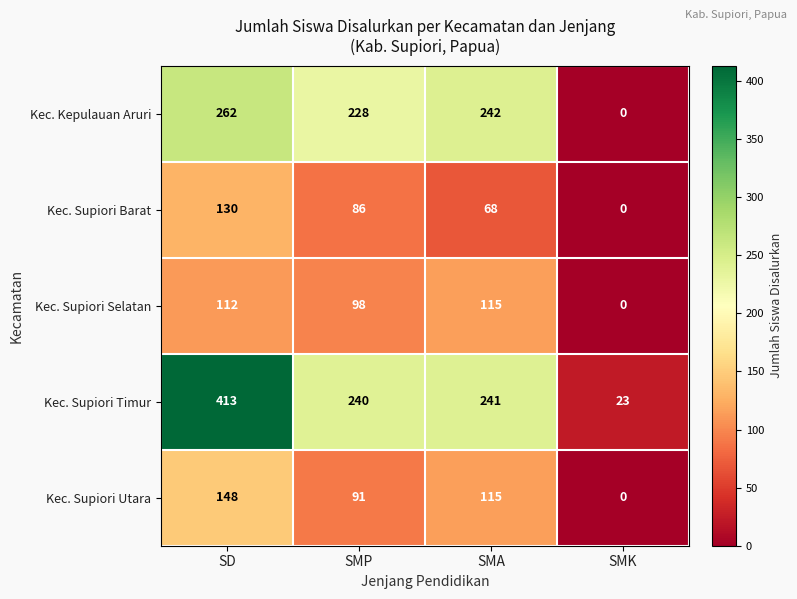

True or false: Kec. Kepulauan Aruri has a value of 228 at SMP.

True